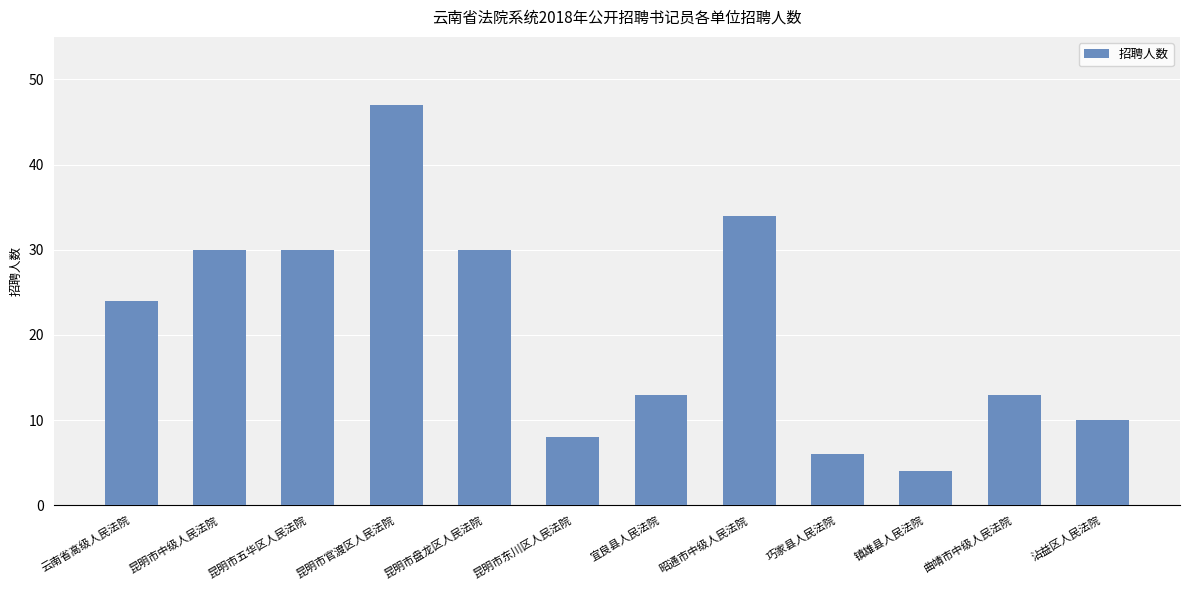

The chart shows a value of 13 at 曲靖市中级人民法院. True or false?

True